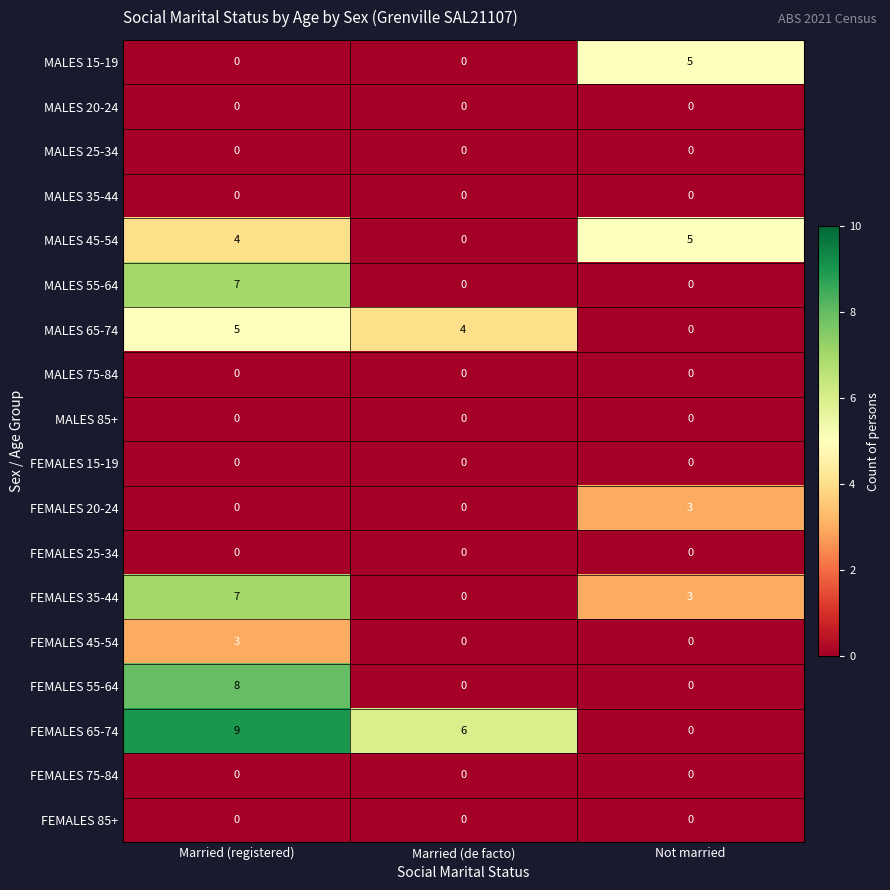

At which label does FEMALES 45-54 reach its peak?

Married (registered)